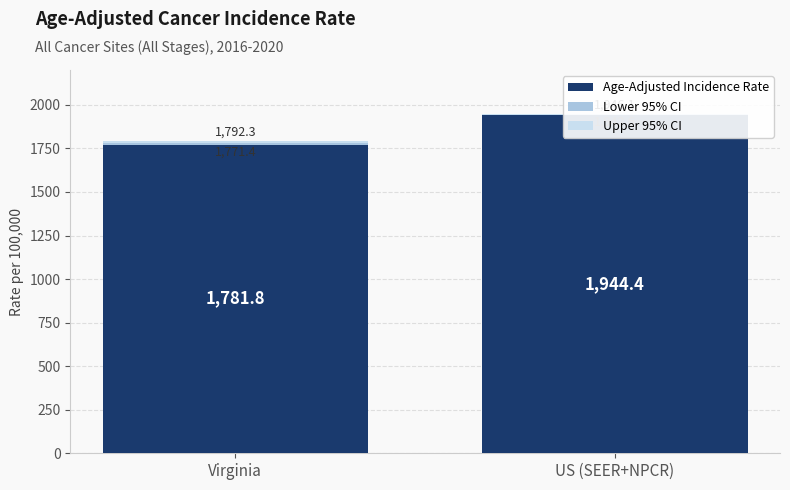

At which category is the sum across all series the highest?

US (SEER+NPCR)